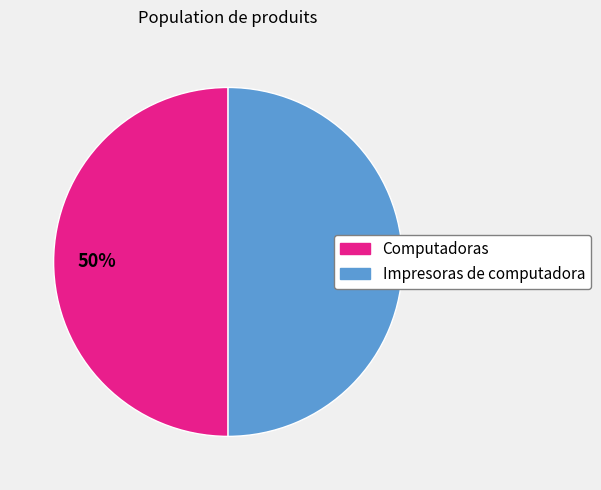

To the nearest percent, what percentage of the pie is Computadoras?

50%